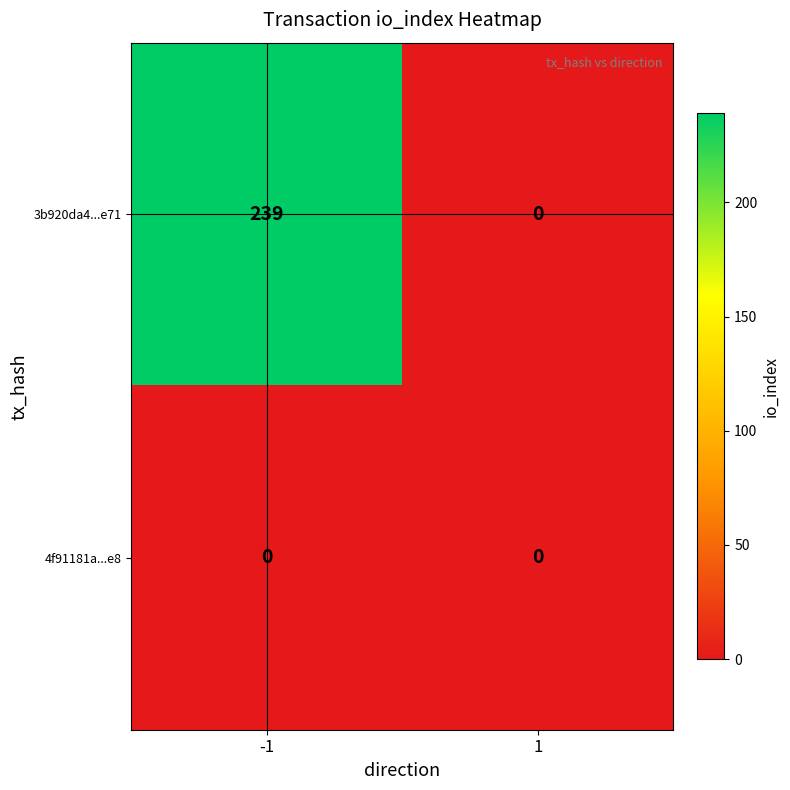

Reading left to right, transcribe all the data shown in this chart.

3b920da4...e71: 239	0
4f91181a...e8: 0	0